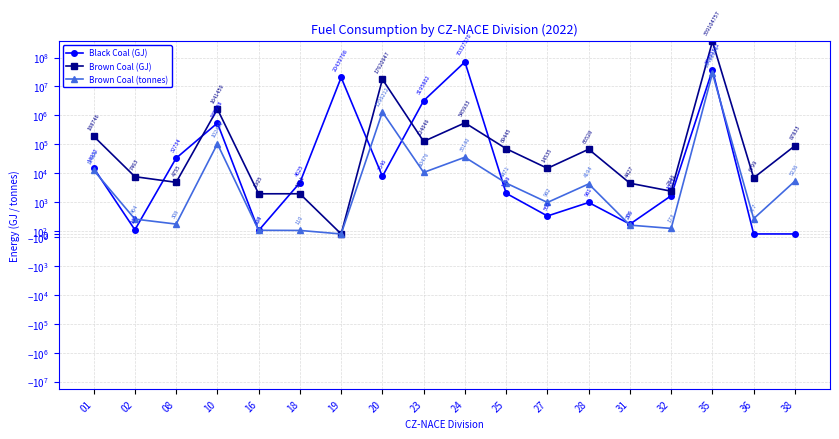

Rank the series by their average value, from highest to lowest.

Brown Coal (GJ), Black Coal (GJ), Brown Coal (tonnes)